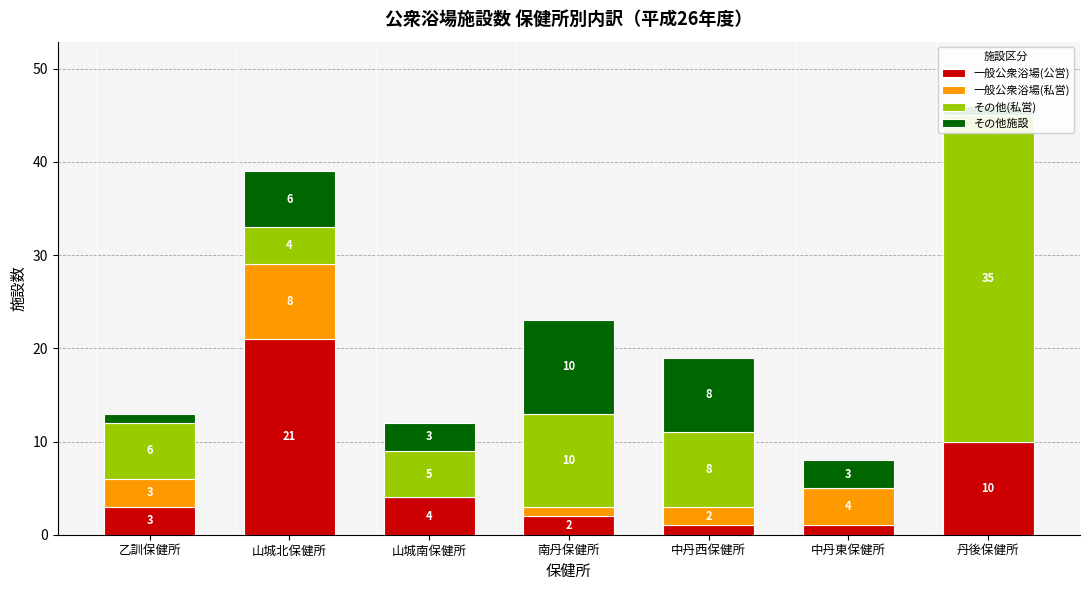

Which series has the largest total across all categories?

その他(私営)